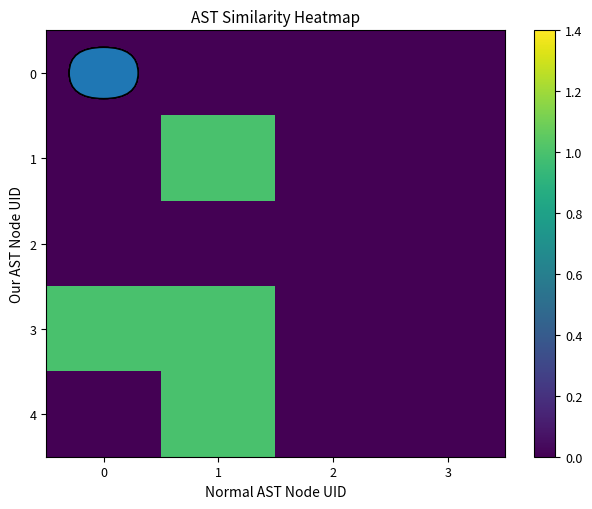

Count the number of categories in the chart.

4